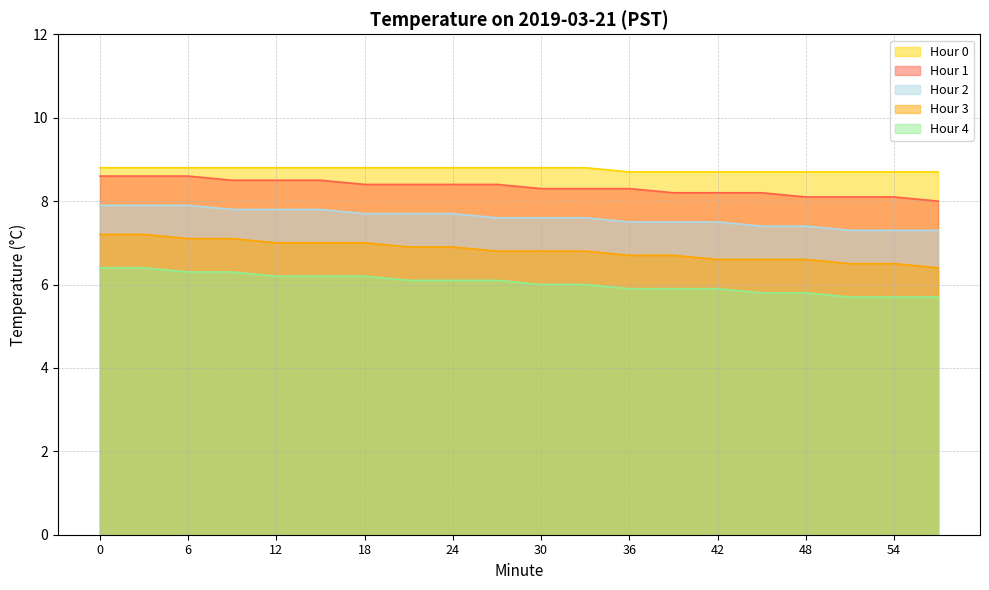

What is the maximum value for Hour 2?

7.9